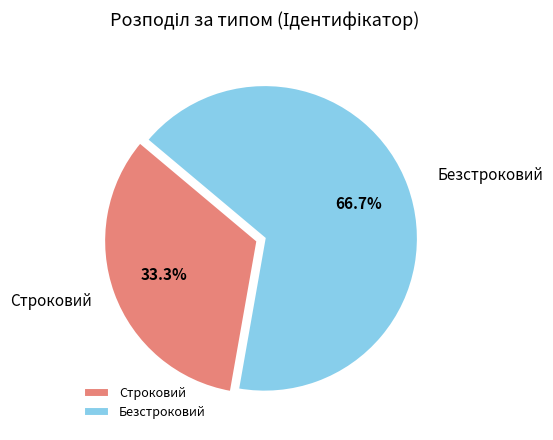

What percentage is the Безстроковий slice, to the nearest percent?

67%